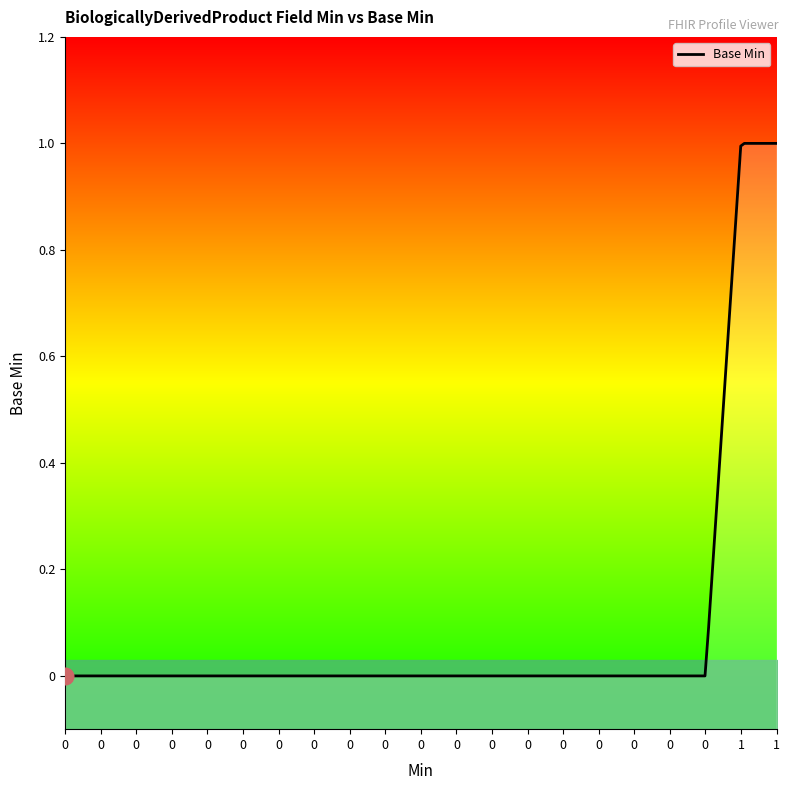

Reading left to right, what are all the values shown in this chart?

0=0	0=0	0=0	0=0	0=0	0=0	0=0	0=0	0=0	0=0	0=0	0=0	0=0	0=0	0=0	0=0	0=0	0=0	0=0	1=1	1=1